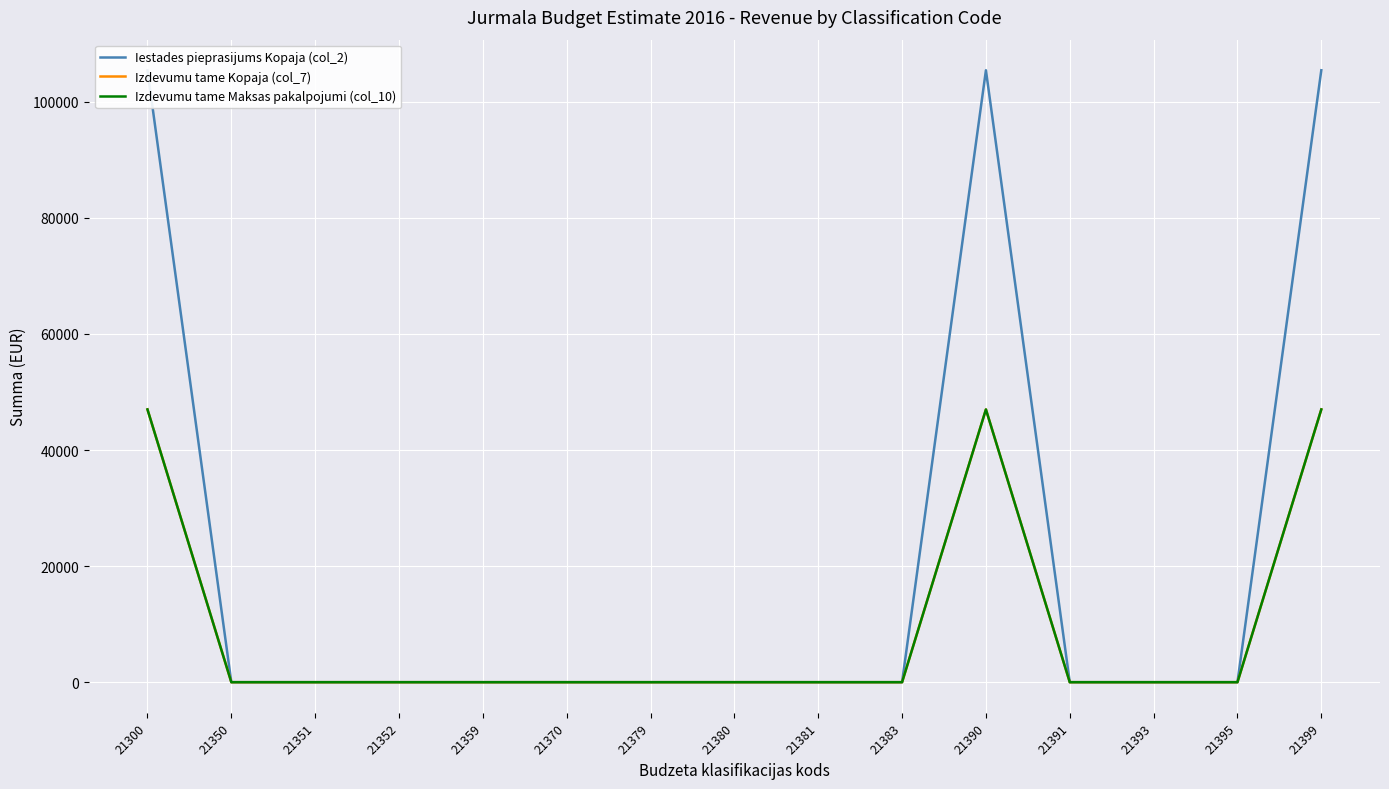

Reading right to left, transcribe all the data shown in this chart.

Iestades pieprasijums Kopaja (col_2): 105441	0	0	0	105441	0	0	0	0	0	0	0	0	0	105441
Izdevumu tame Kopaja (col_7): 47000	0	0	0	47000	0	0	0	0	0	0	0	0	0	47000
Izdevumu tame Maksas pakalpojumi (col_10): 47000	0	0	0	47000	0	0	0	0	0	0	0	0	0	47000